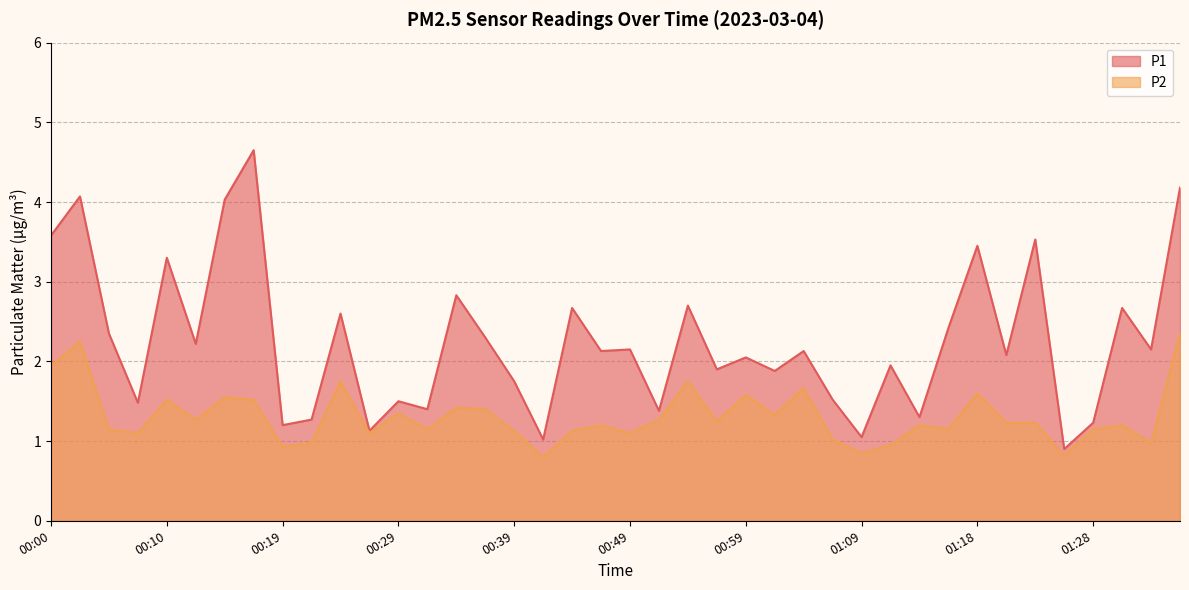

True or false: P1 and P2 cross at least once.

False